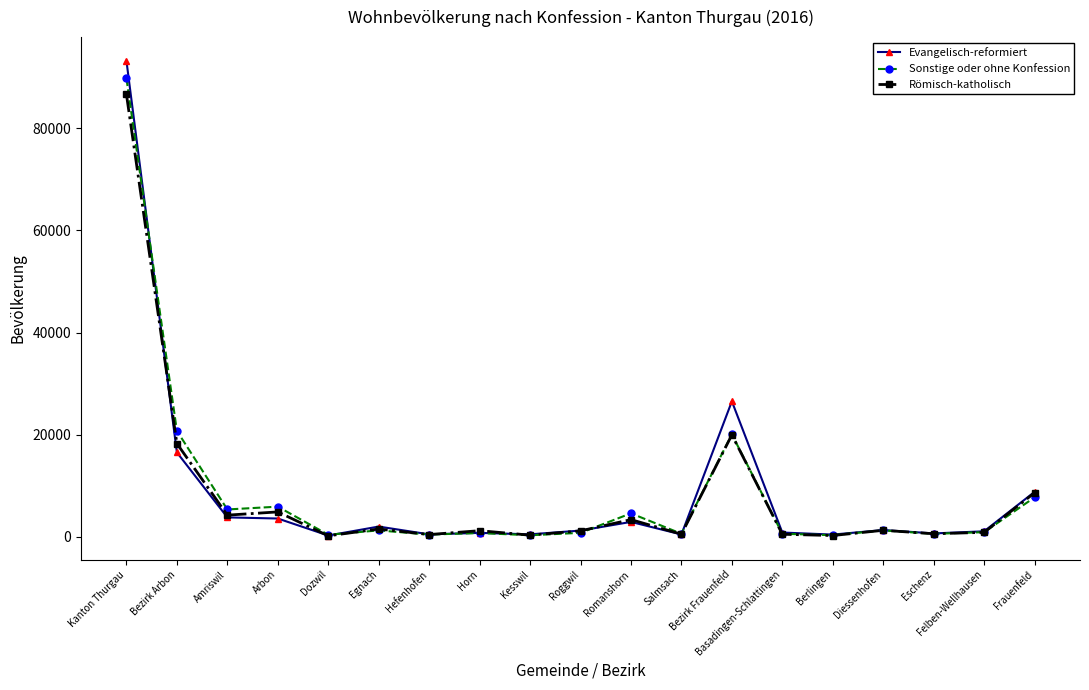

What is the maximum value shown in the chart?

93248